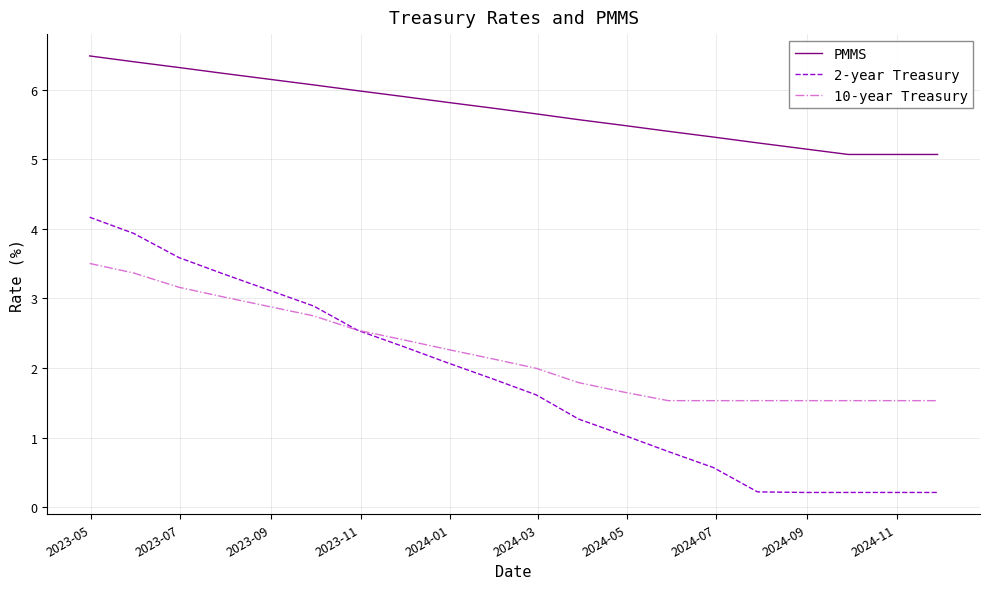

Which series has the largest range (max minus min)?

2-year Treasury